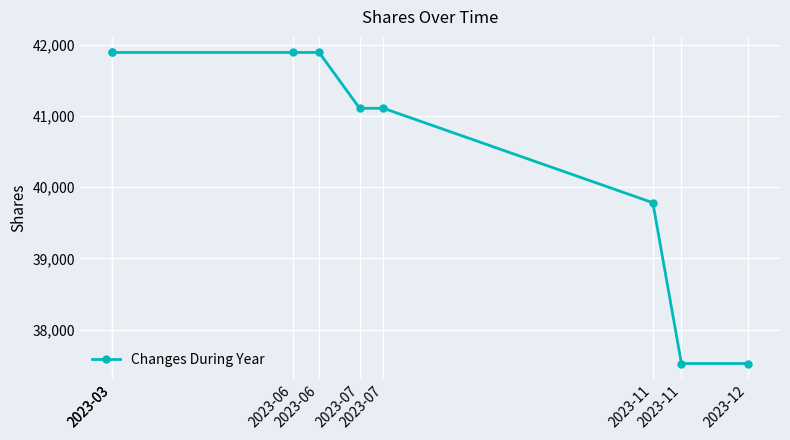

What is the change in value from 2023-03 to 2023-07?

-784.0